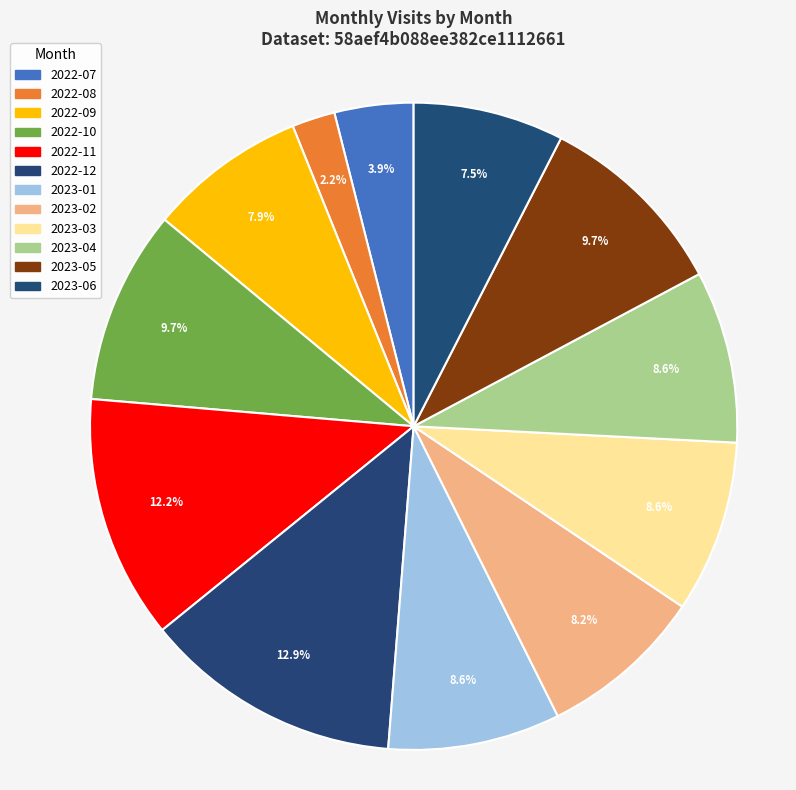

Which has a higher value, 2022-11 or 2022-12?

2022-12